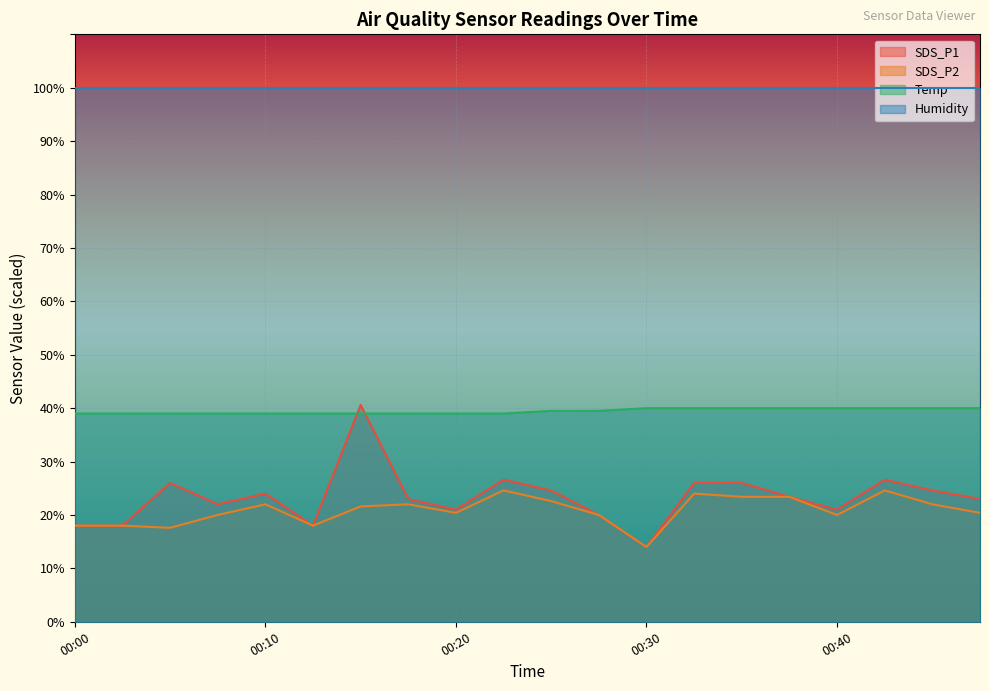

What is the minimum value shown in the chart?

14.0